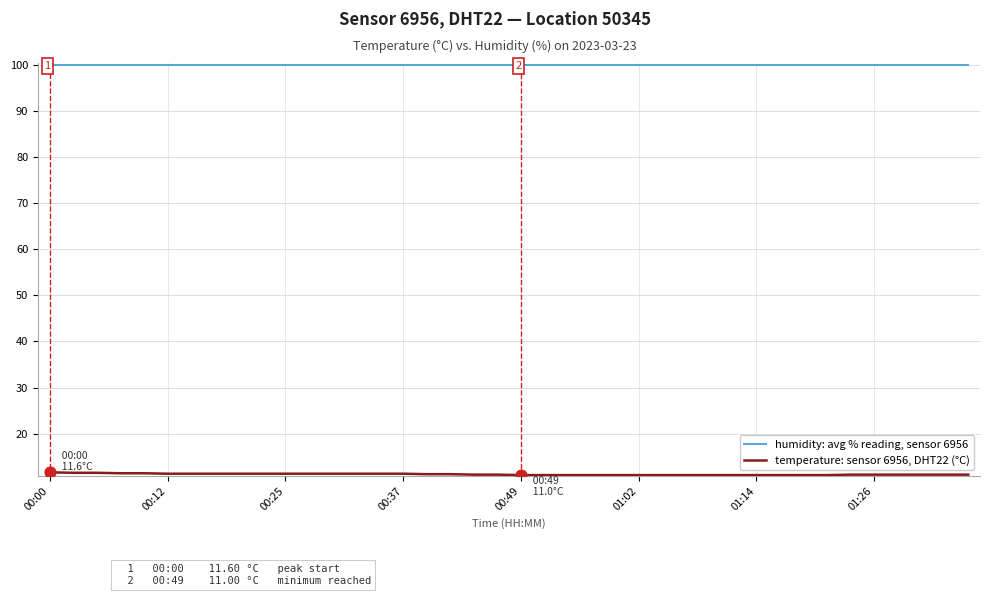

At how many categories does at least one series exceed 81?

40